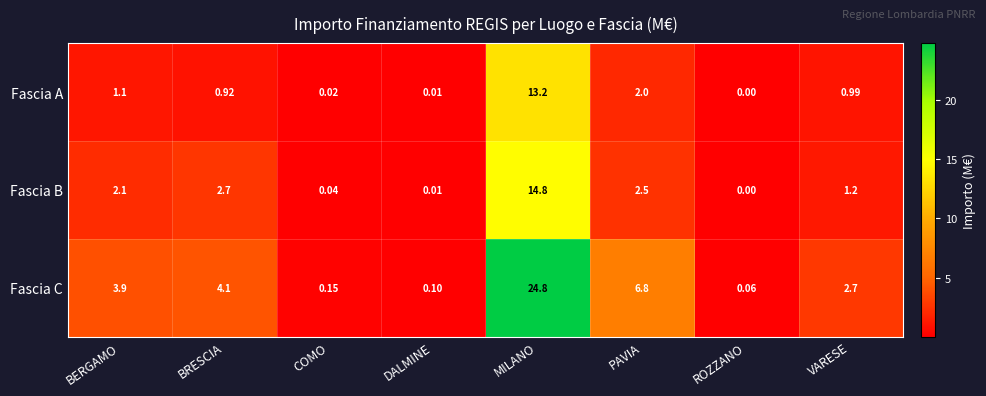

List the series in order of their peak value, highest first.

Fascia C, Fascia B, Fascia A